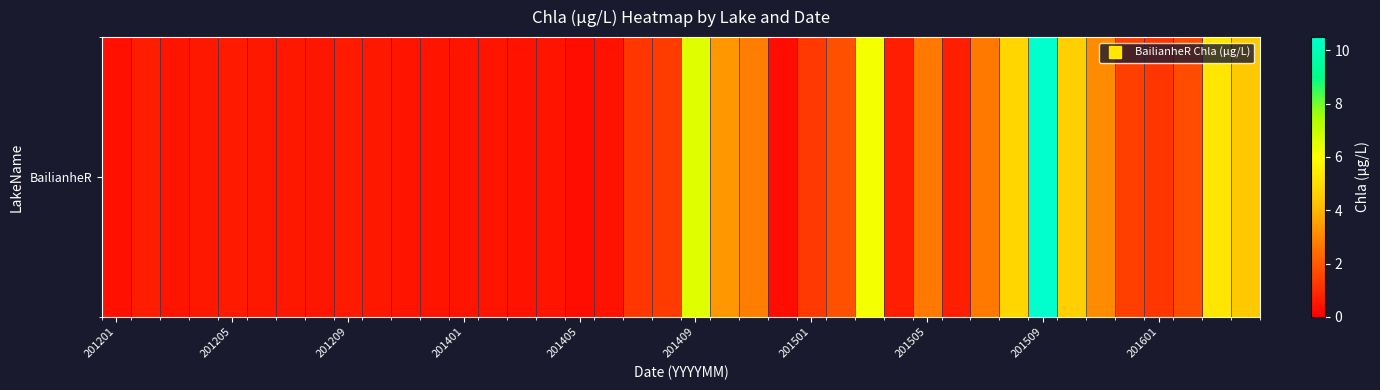

True or false: the data shows 0.4 at 201601.

False